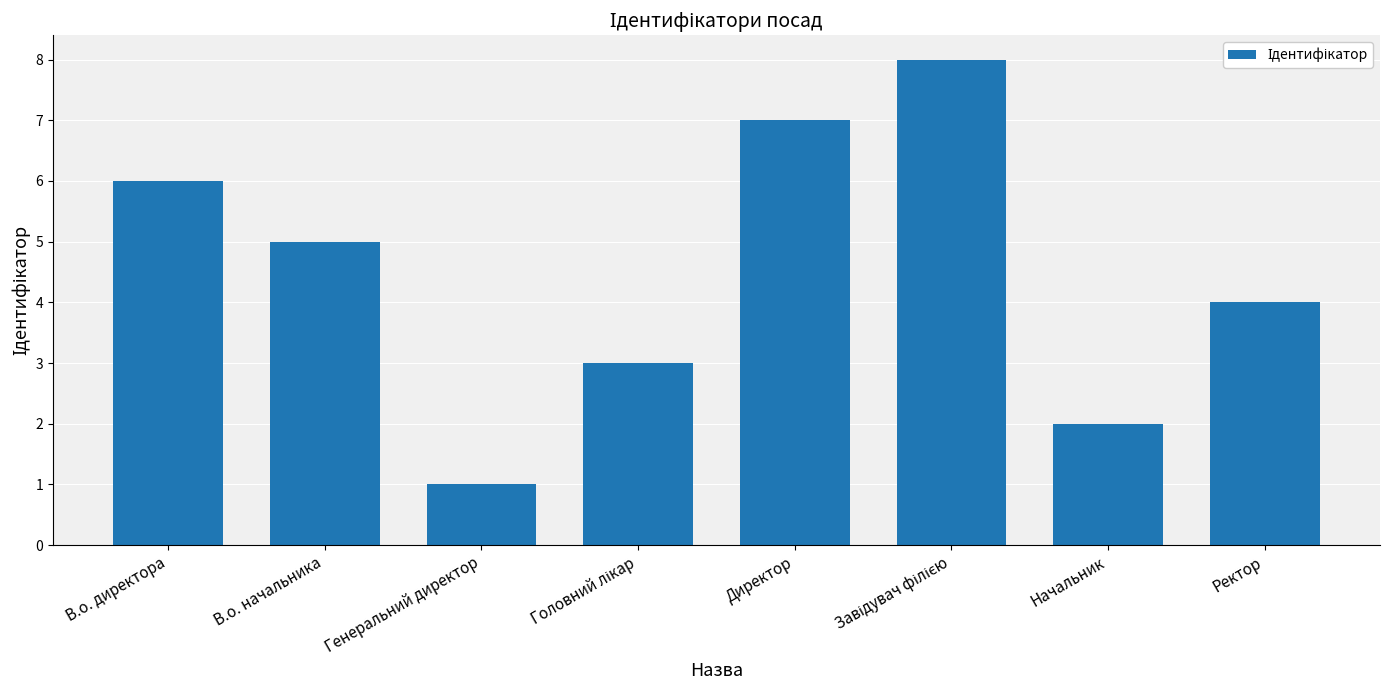

The chart shows a value of 3 at В.о. начальника. True or false?

False